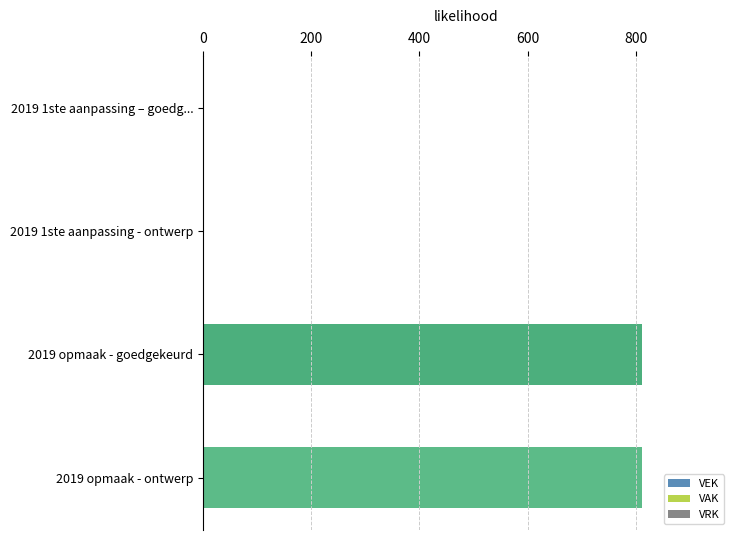

Between 2019 1ste aanpassing - ontwerp and 2019 opmaak - goedgekeurd, which is larger?

2019 opmaak - goedgekeurd